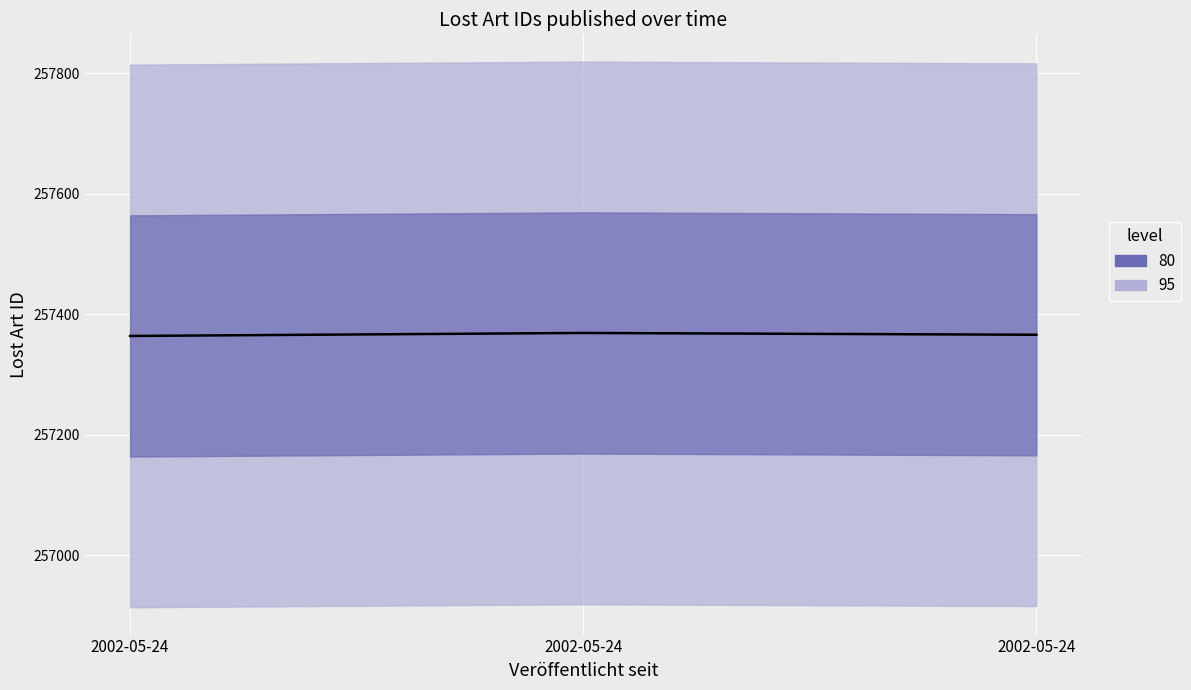

What is the ratio of the value at 2002-05-24 to the value at 2002-05-24?

1.0